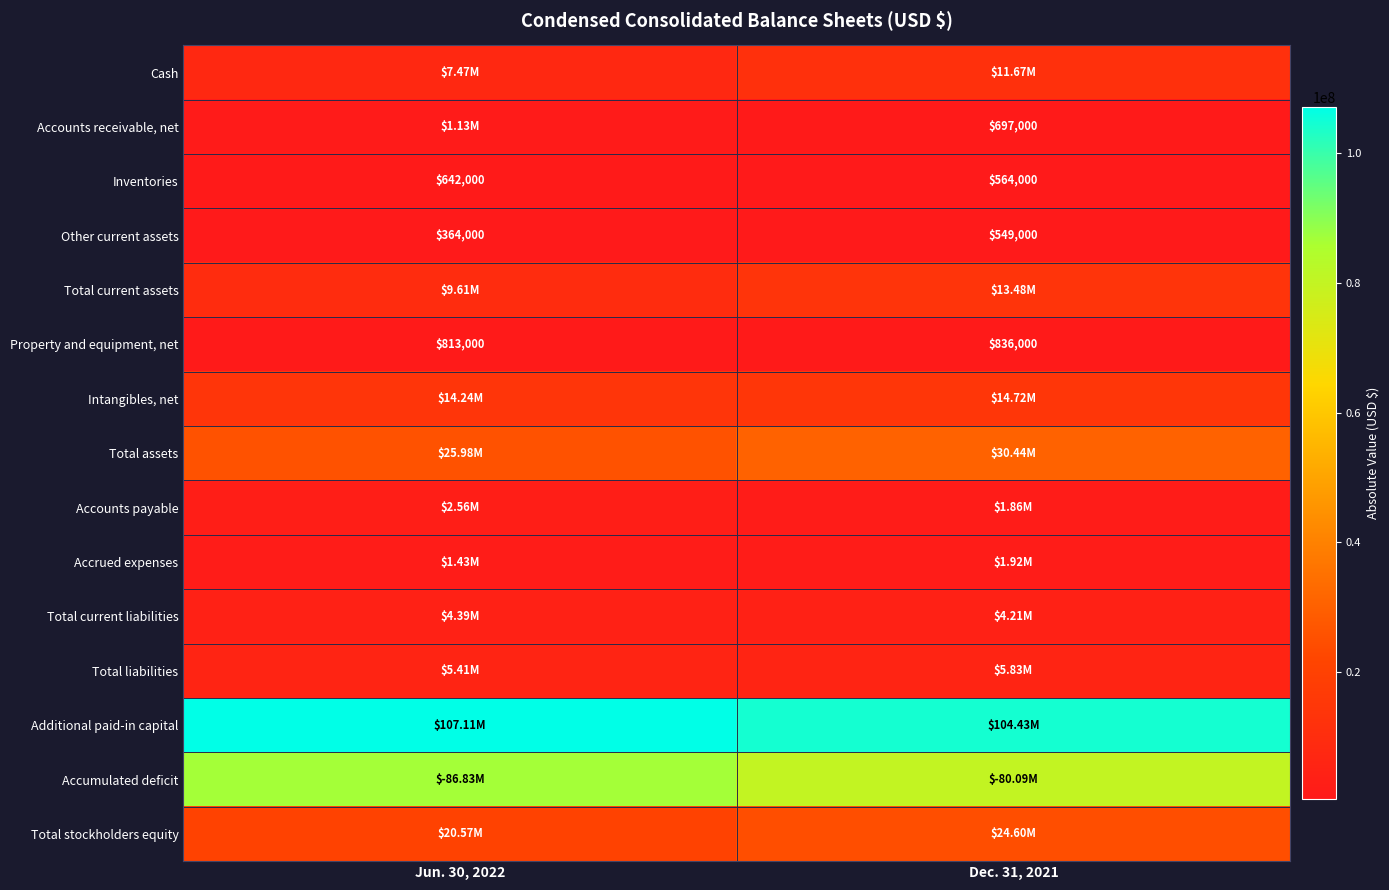

What is the difference between the maximum and minimum values in the Inventories series?

78000